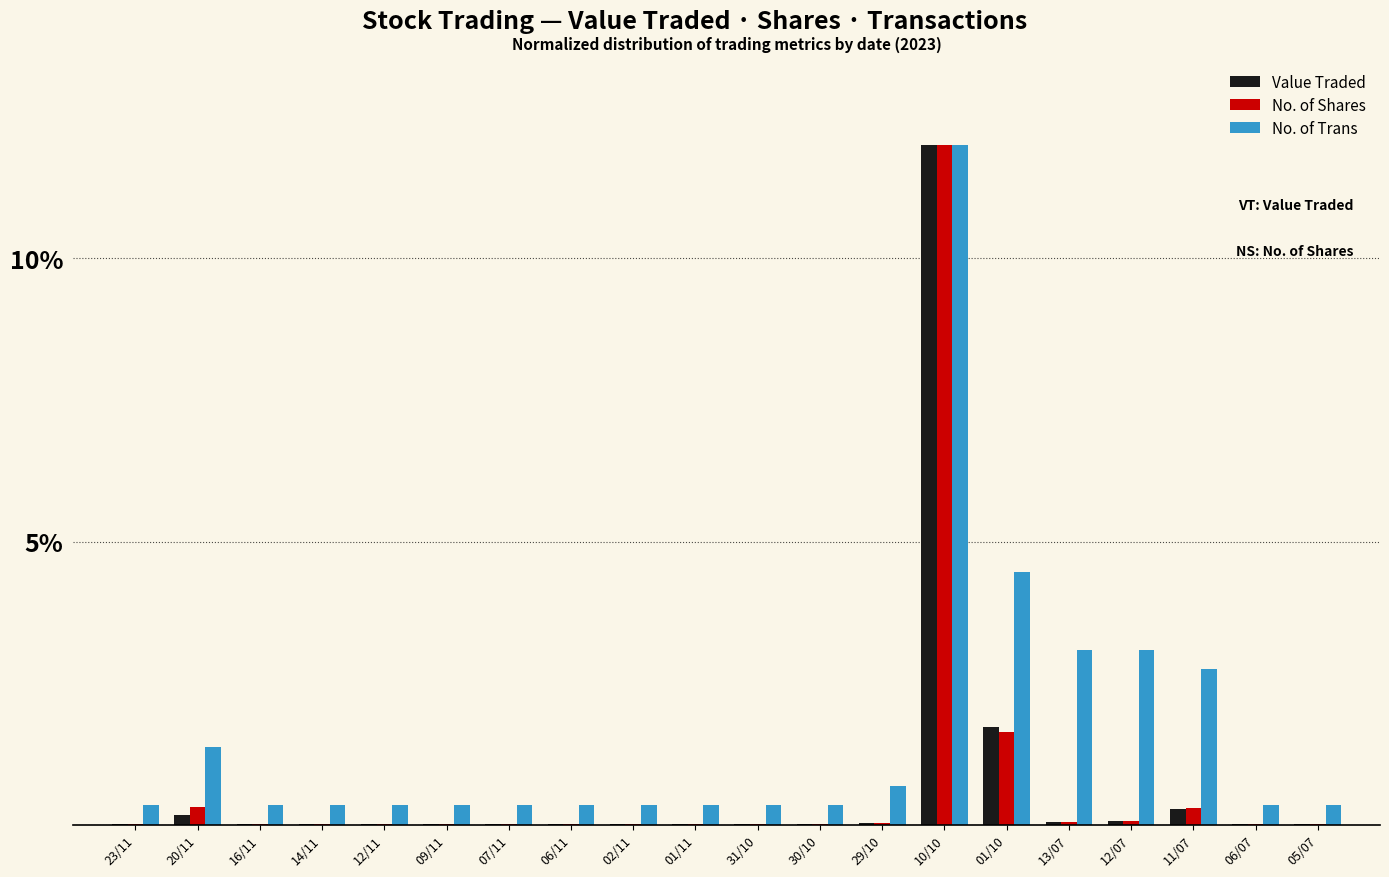

Which has a higher value, 29/10 or 12/11?

29/10